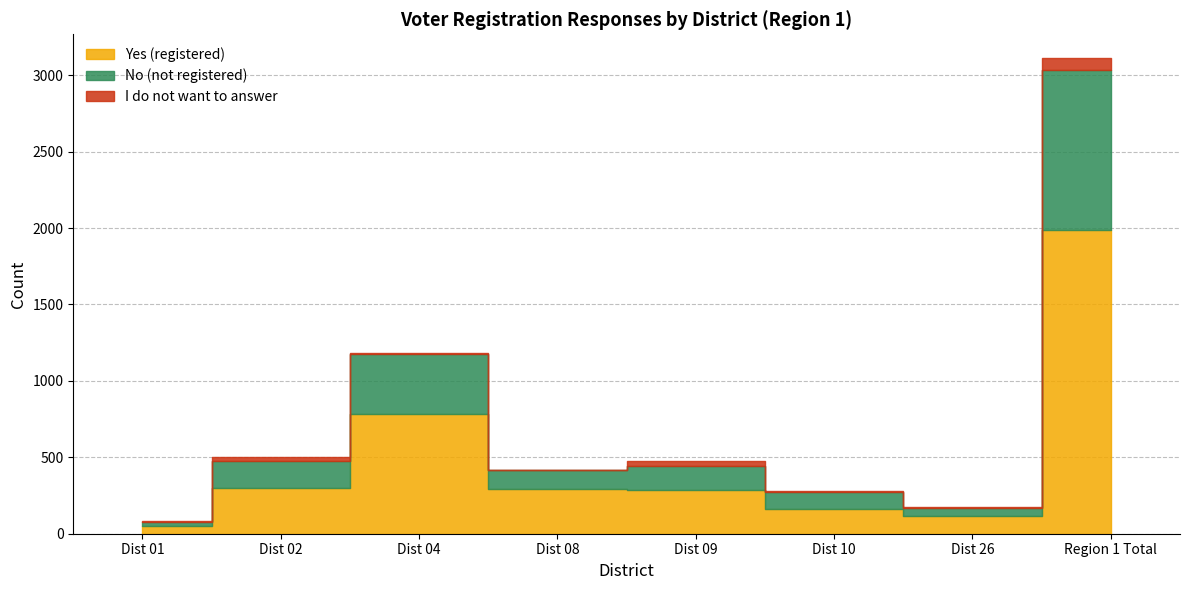

What is the total value across all series at Dist 02?

503